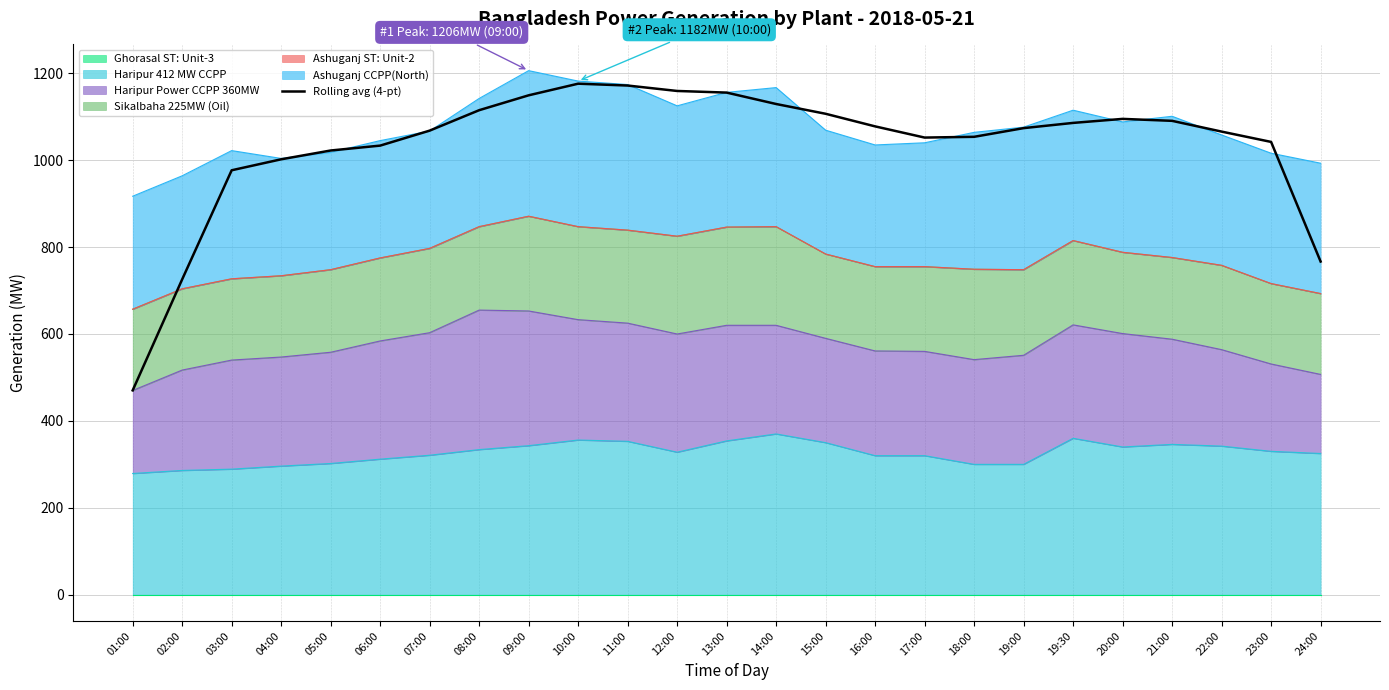

What is the label of the 12th point from the right?

14:00